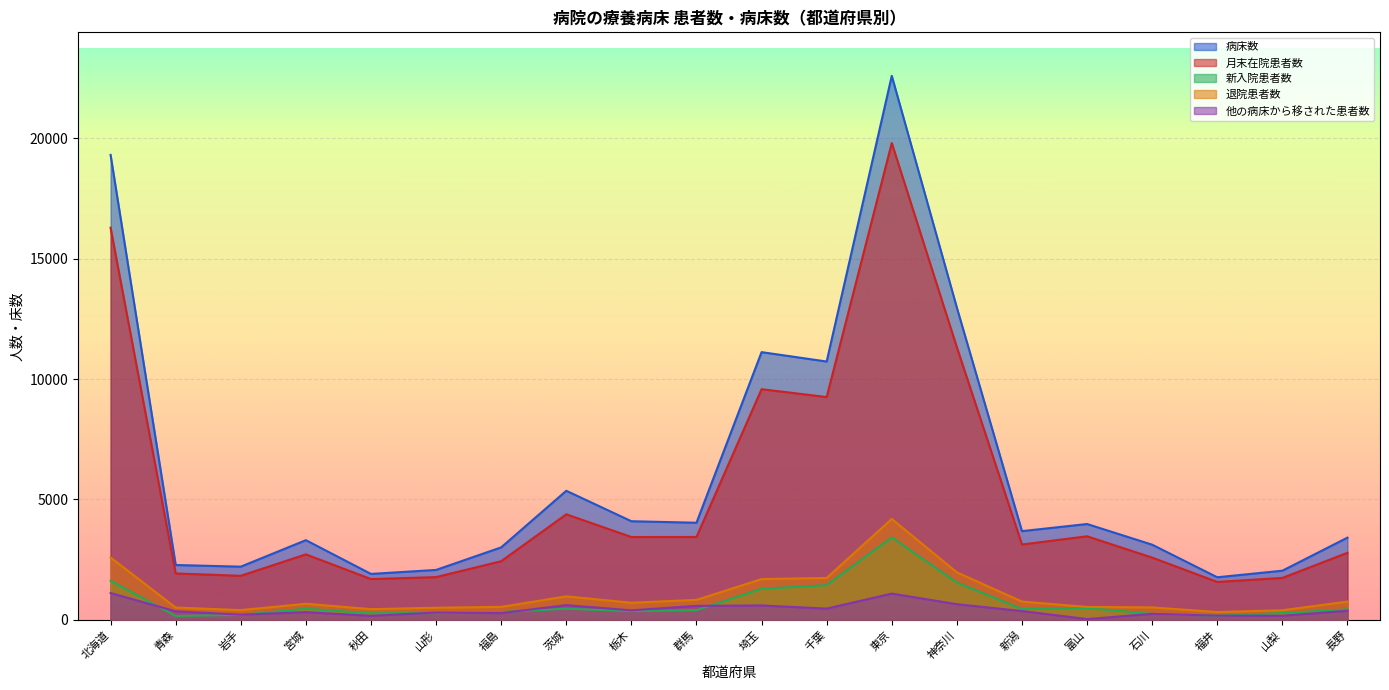

What is the sum of the 月末在院患者数 values at 茨城 and 山形?

6150